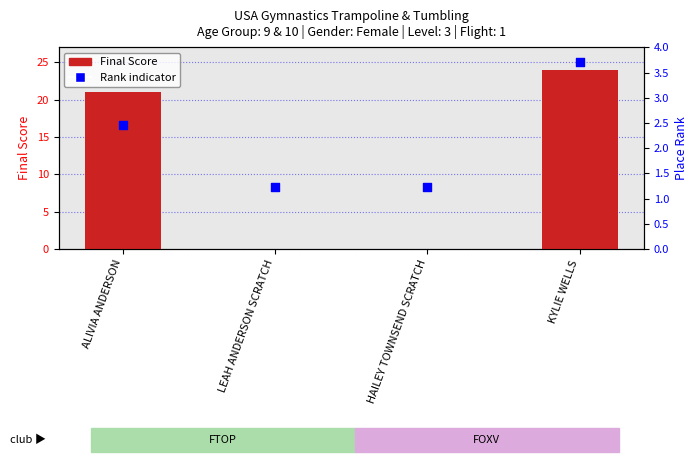

What is the total value across all series at HAILEY TOWNSEND SCRATCH?

8.3